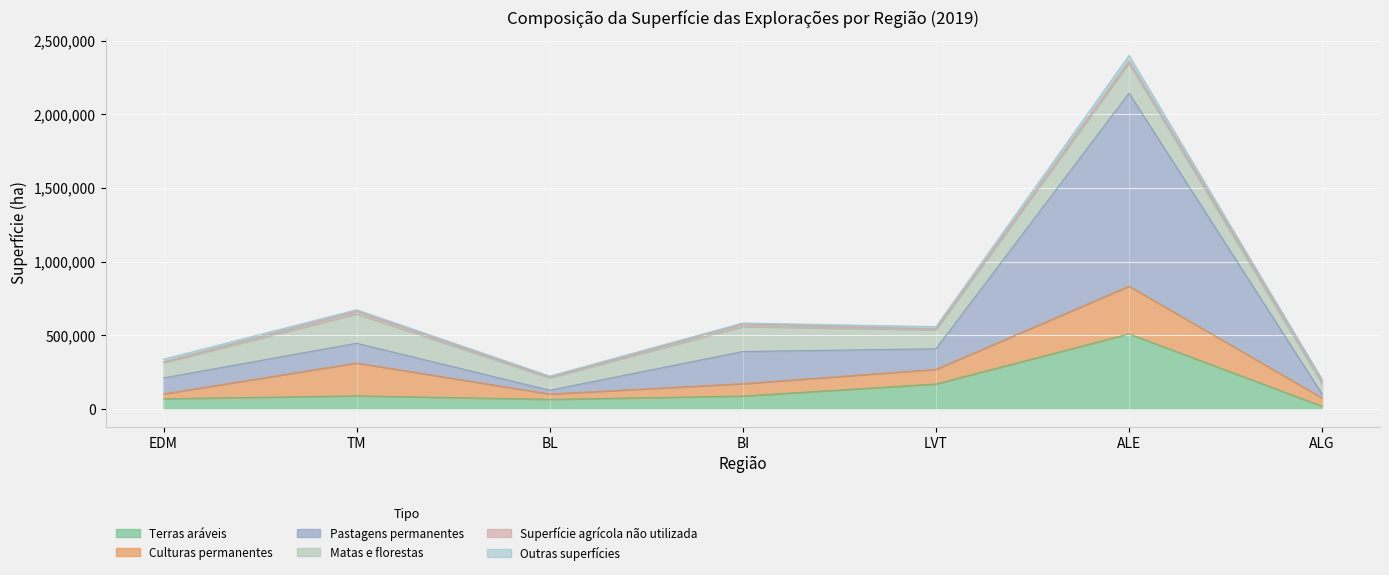

True or false: Outras superfícies and Culturas permanentes intersect in this chart.

False